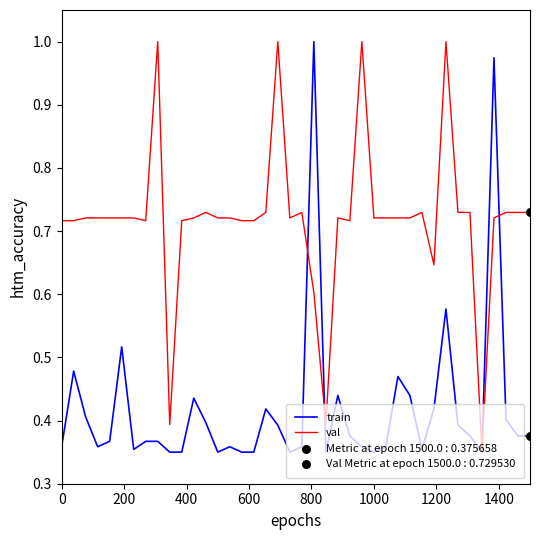

Rank the series by their average value, from highest to lowest.

val, train